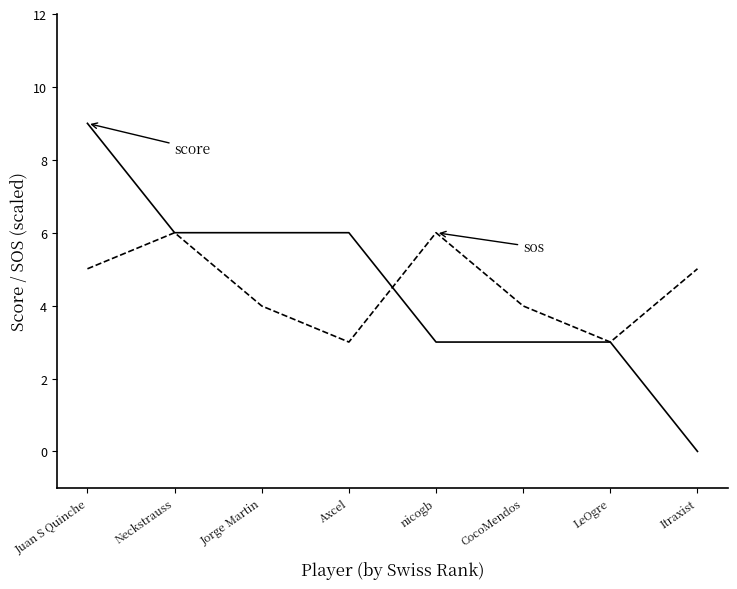

What is the spread (max minus min) of values at Itraxist?

5.0